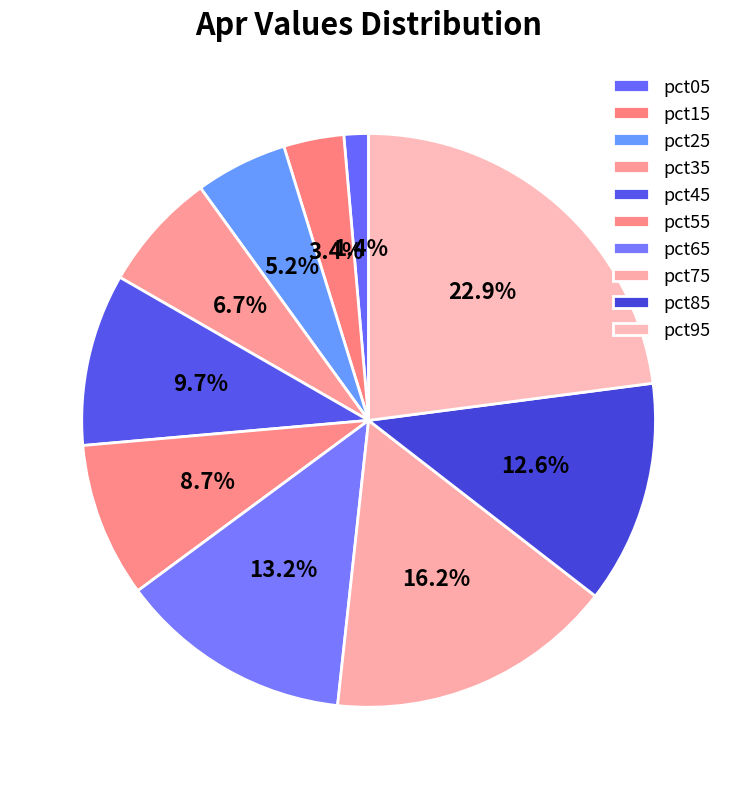

What percentage do pct75 and pct65 together represent?

29.4%